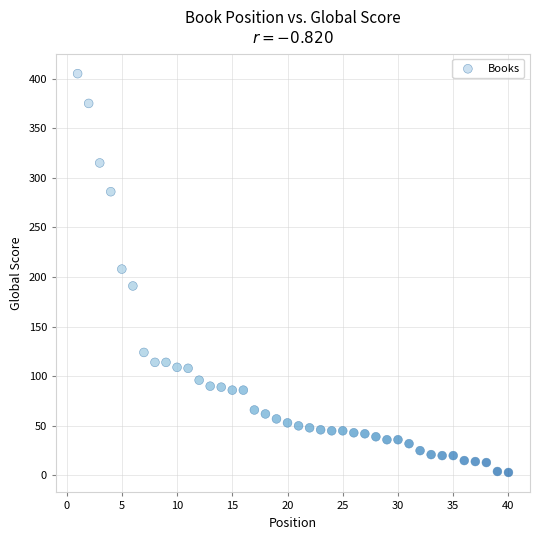

What is the range of X values (max minus min)?

39